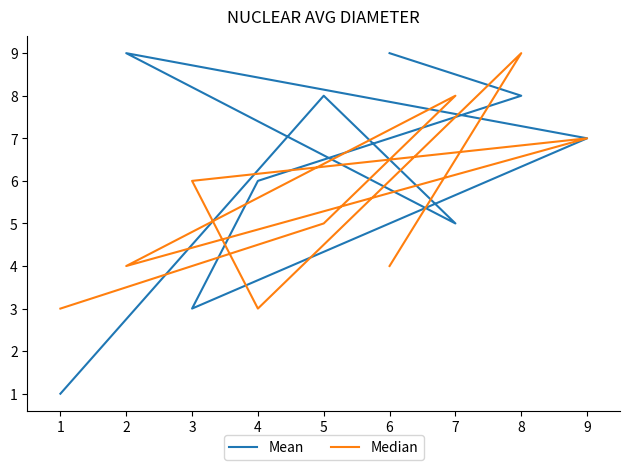

Which series ends up on top after the final intersection of Mean and Median?

Median